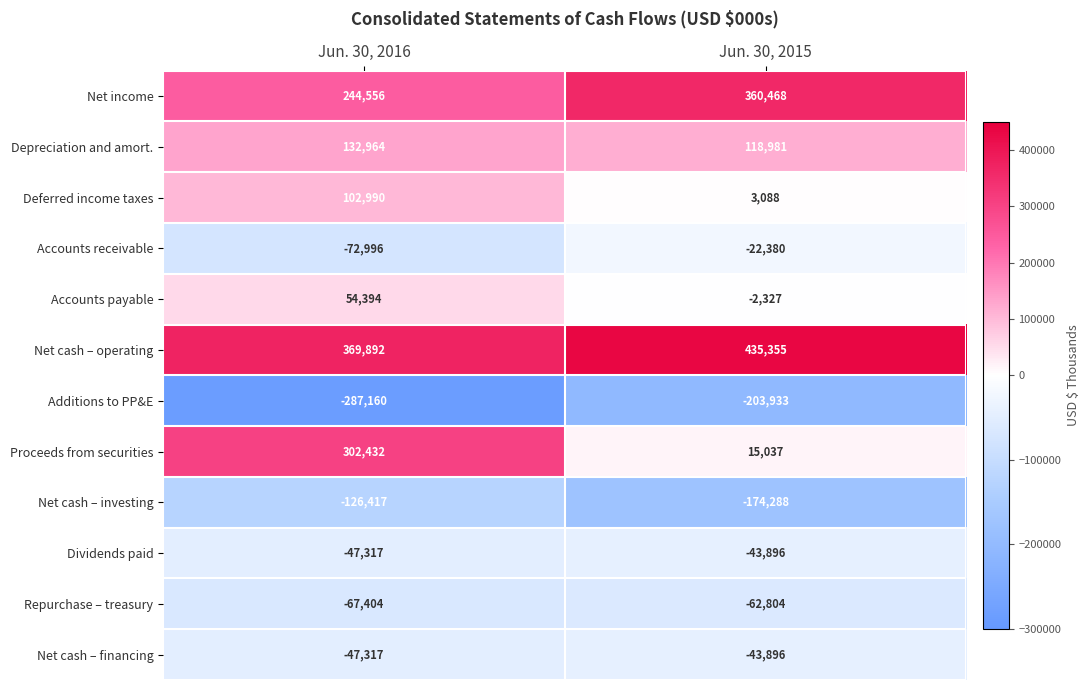

Read the Accounts payable value at Jun. 30, 2015.

-2327